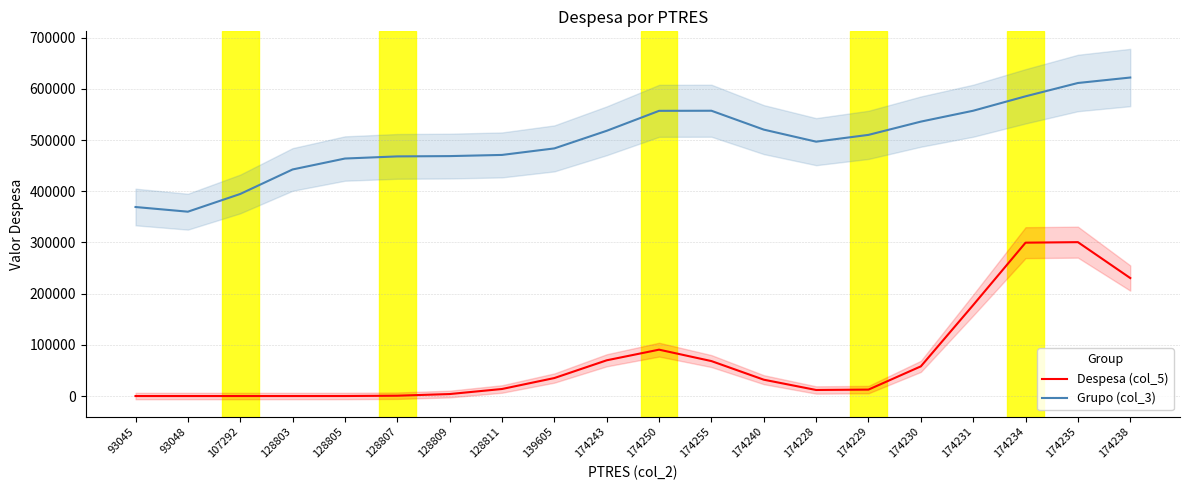

Where does the Despesa (col_5) series first go above 31907?

139605